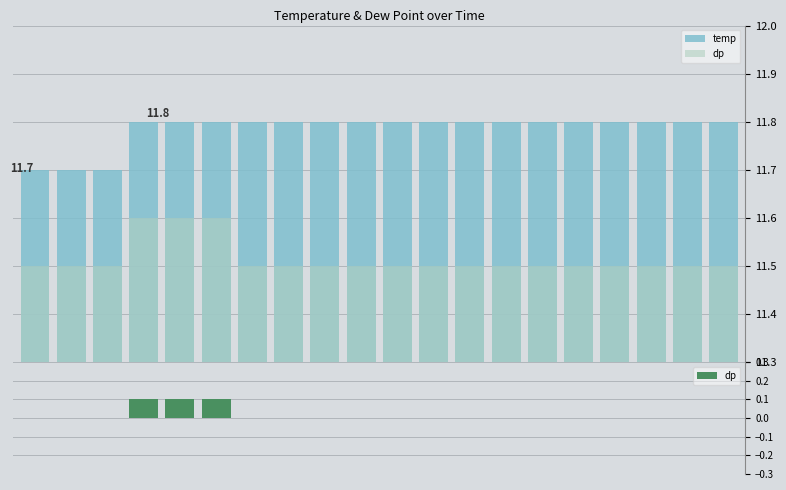

What is the average value of the temp series?

11.8